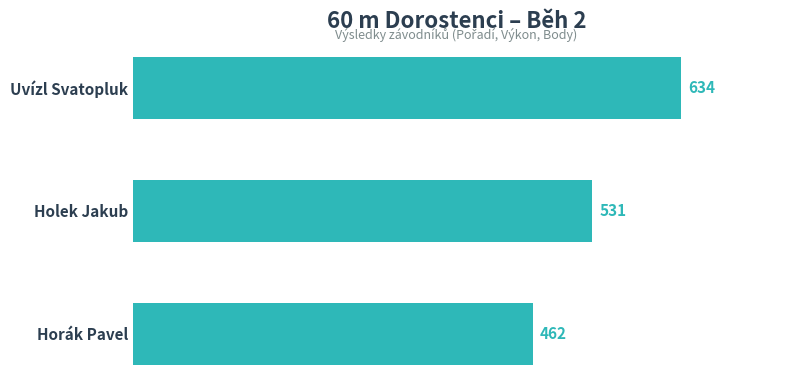

Between Horák Pavel and Holek Jakub, which is larger?

Holek Jakub